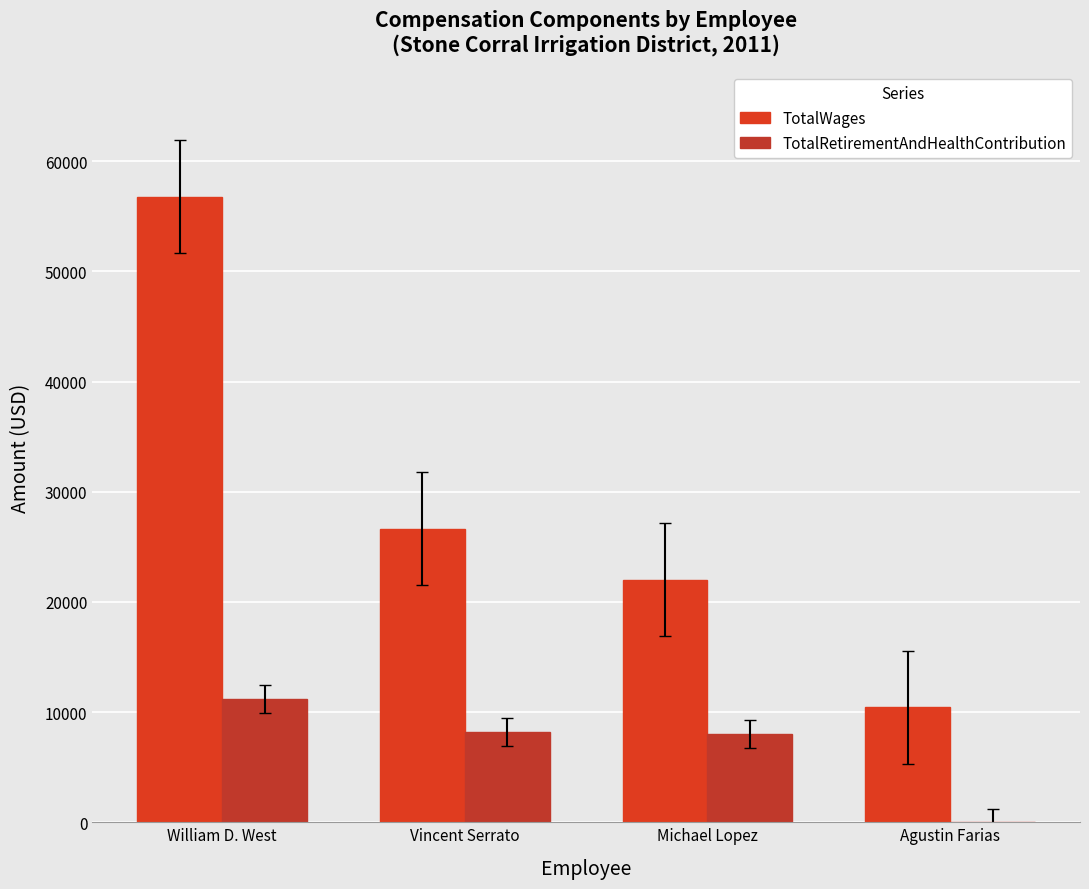

What is the difference between the second highest and minimum values in the TotalRetirementAndHealthContribution series?

8177